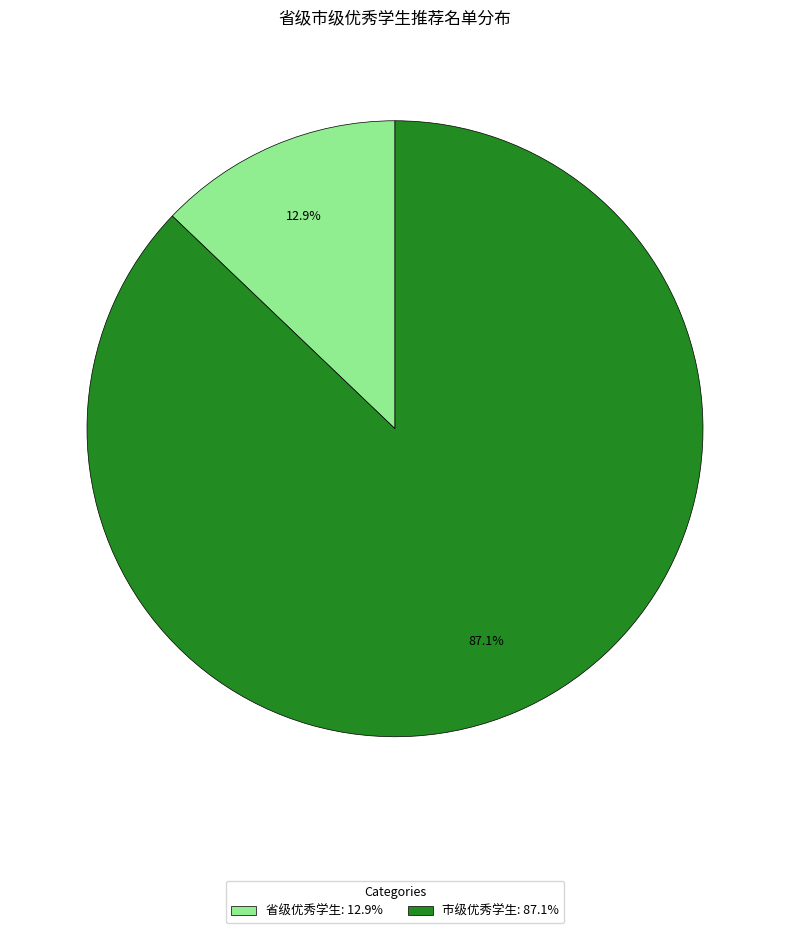

True or false: 市级优秀学生 accounts for 81% of the total.

False